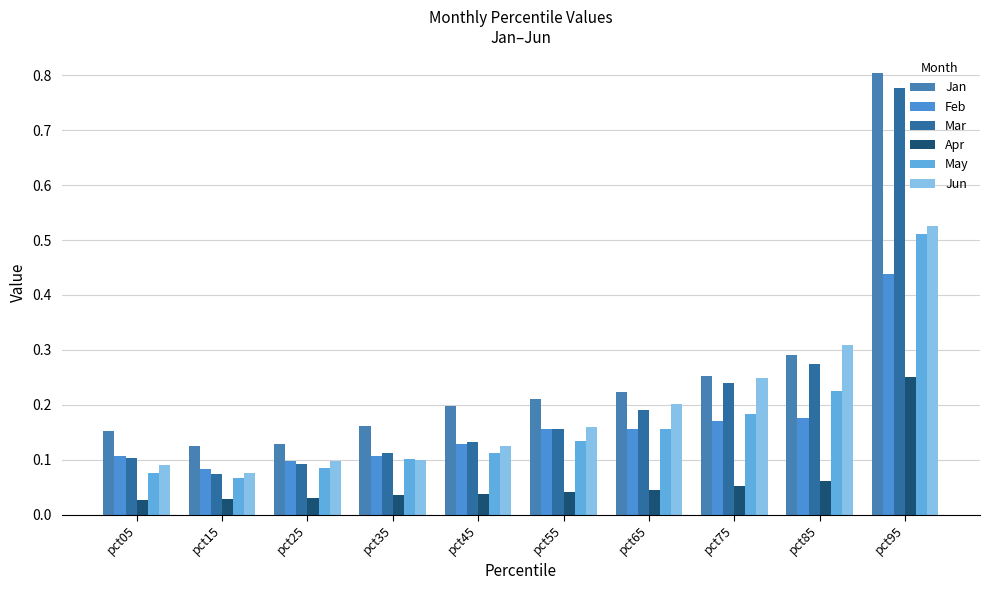

Read the Mar value at pct95.

0.8